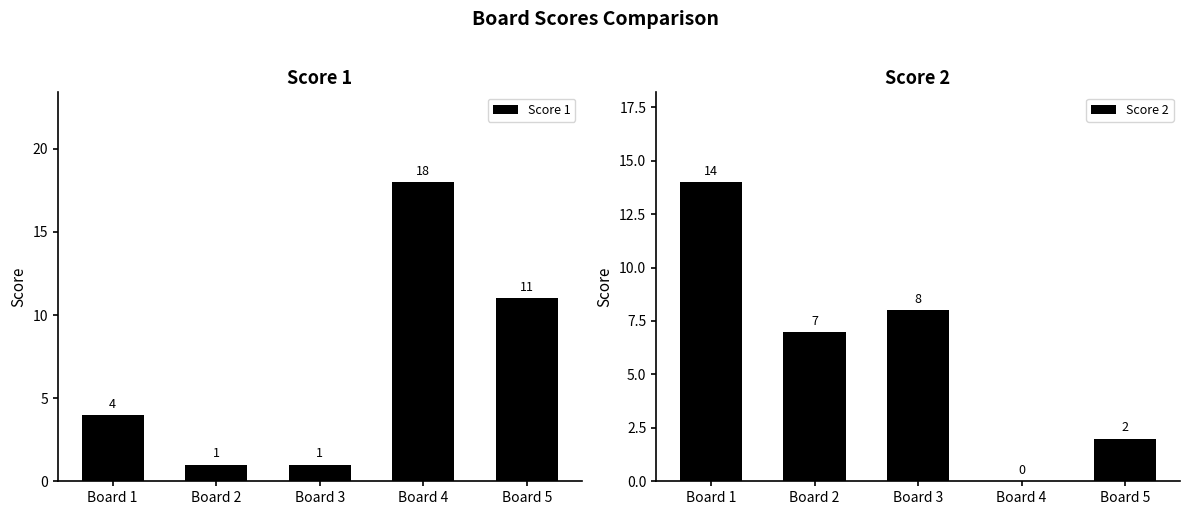

How many data points in Score 2 are above 7?

2